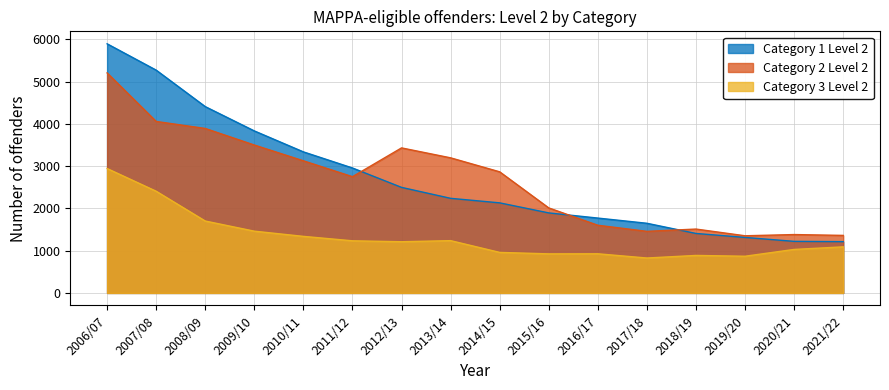

What is the label of the 14th point from the left?

2019/20